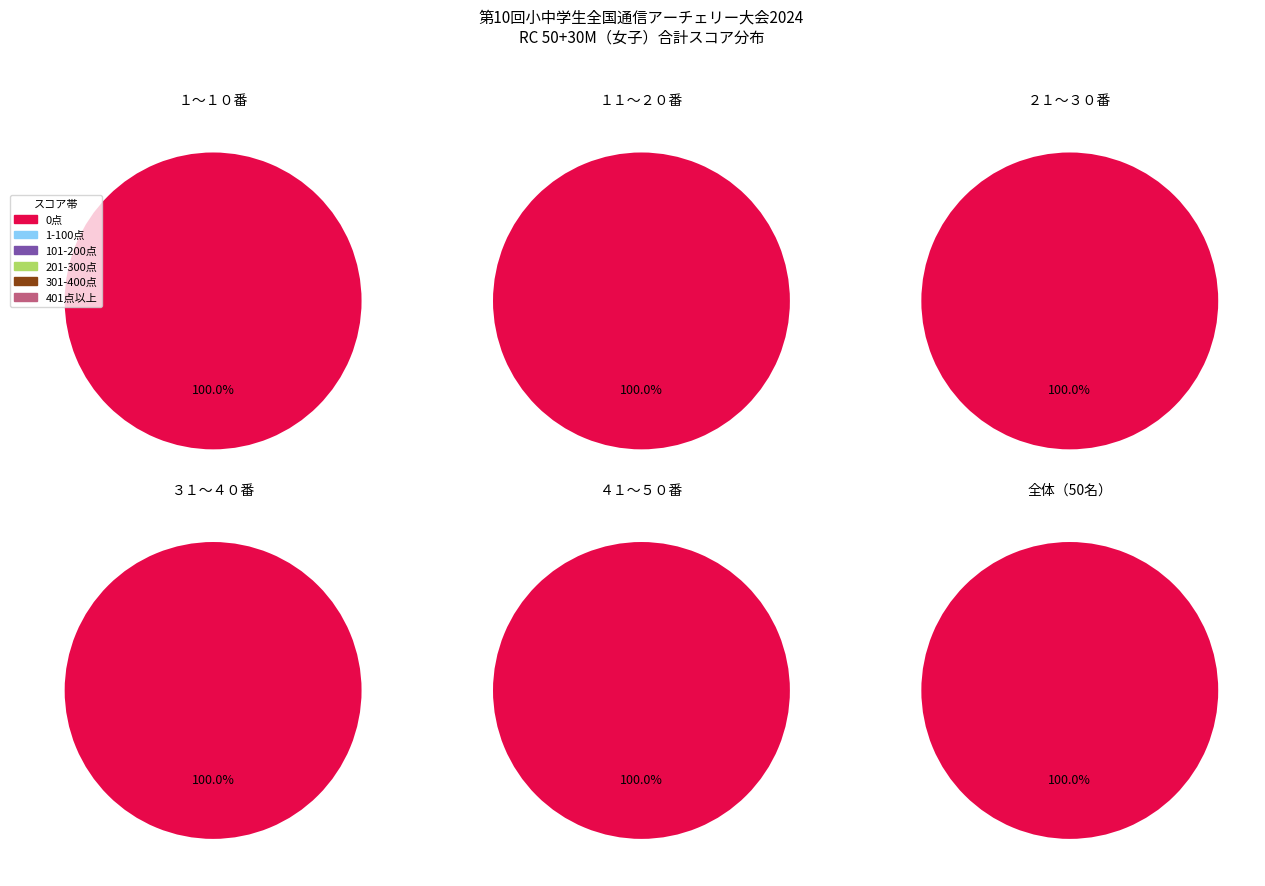

How many segments does this pie chart have?

6